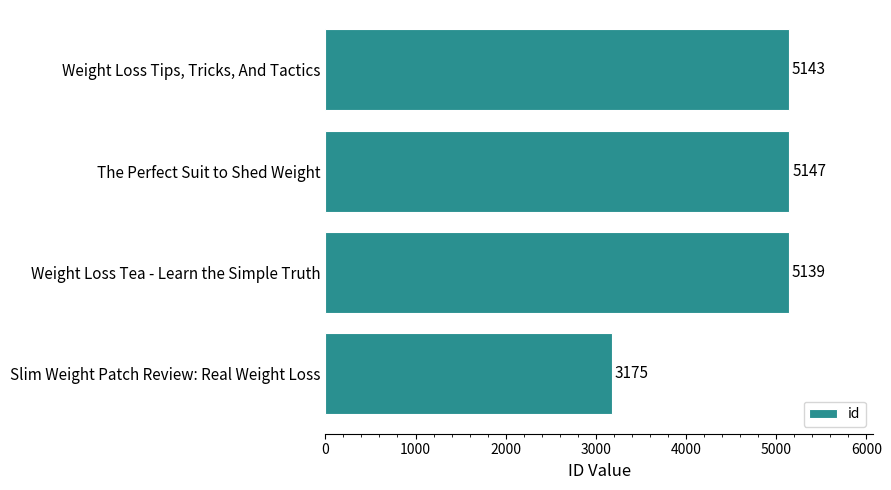

Which category has the lowest value across all series?

Slim Weight Patch Review: Real Weight Loss